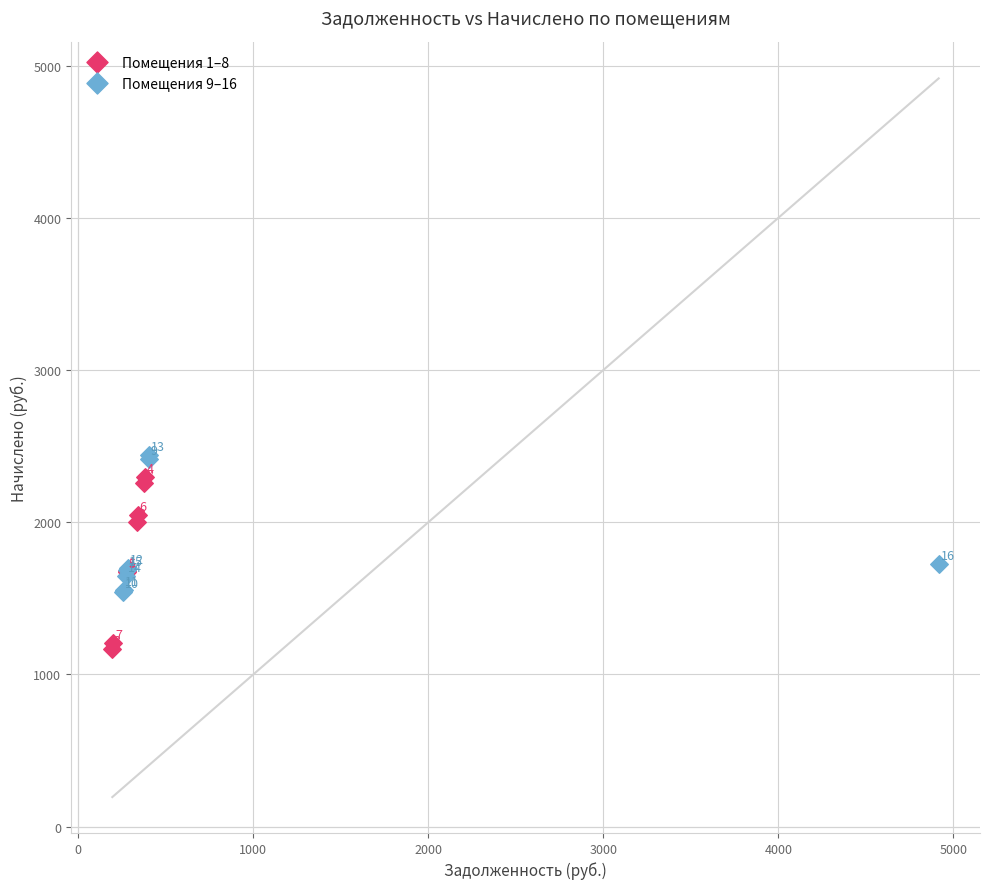

Which series reaches the minimum Y coordinate?

Помещения 1–8